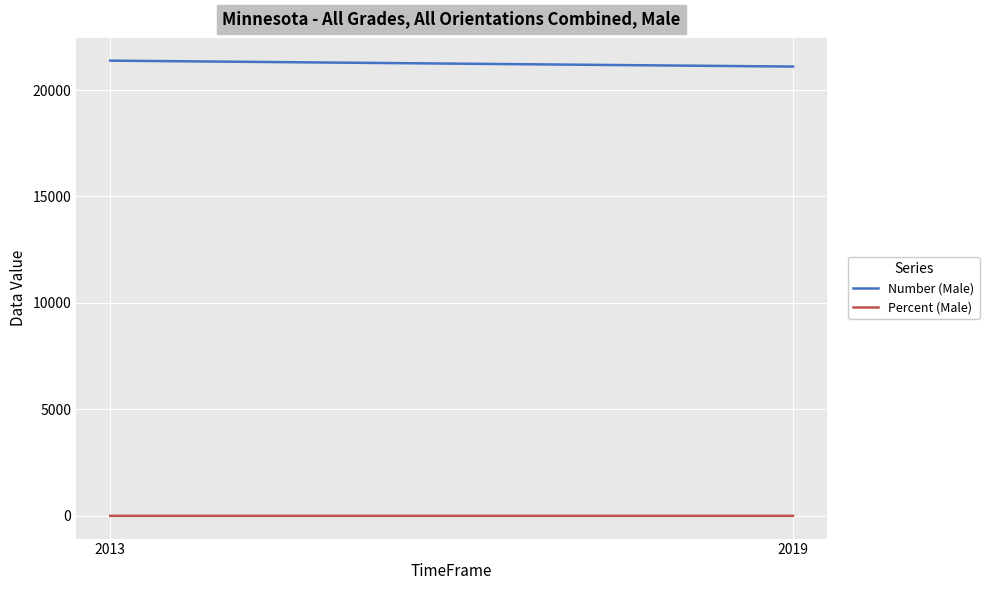

Rank the series at 2019 from lowest to highest value.

Percent (Male), Number (Male)